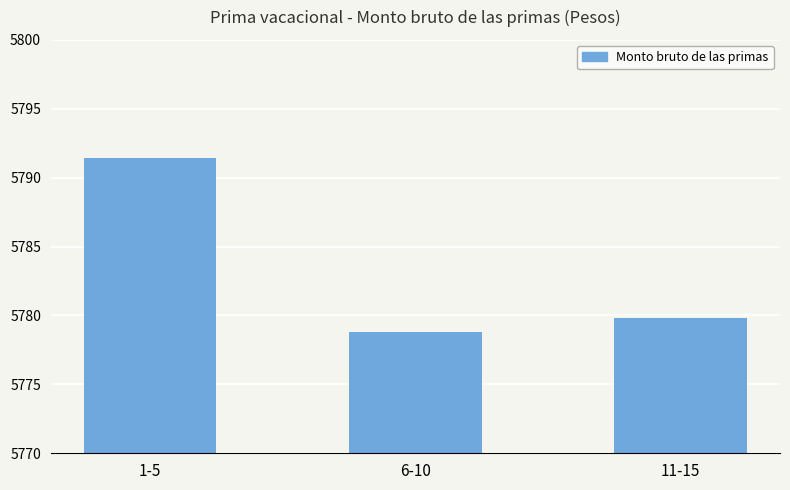

Count the number of data series in this chart.

1